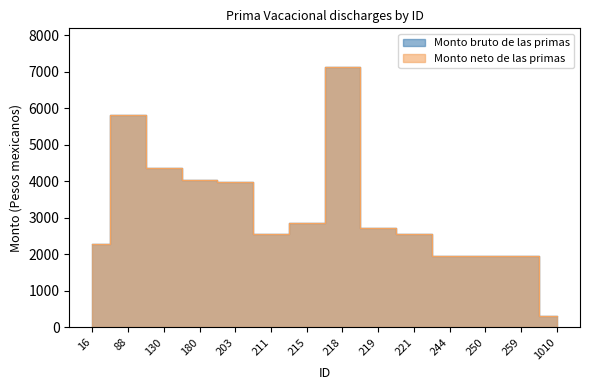

List the labels in order of Monto neto de las primas value, largest first.

218, 88, 130, 180, 203, 215, 219, 211, 221, 16, 244, 250, 259, 1010